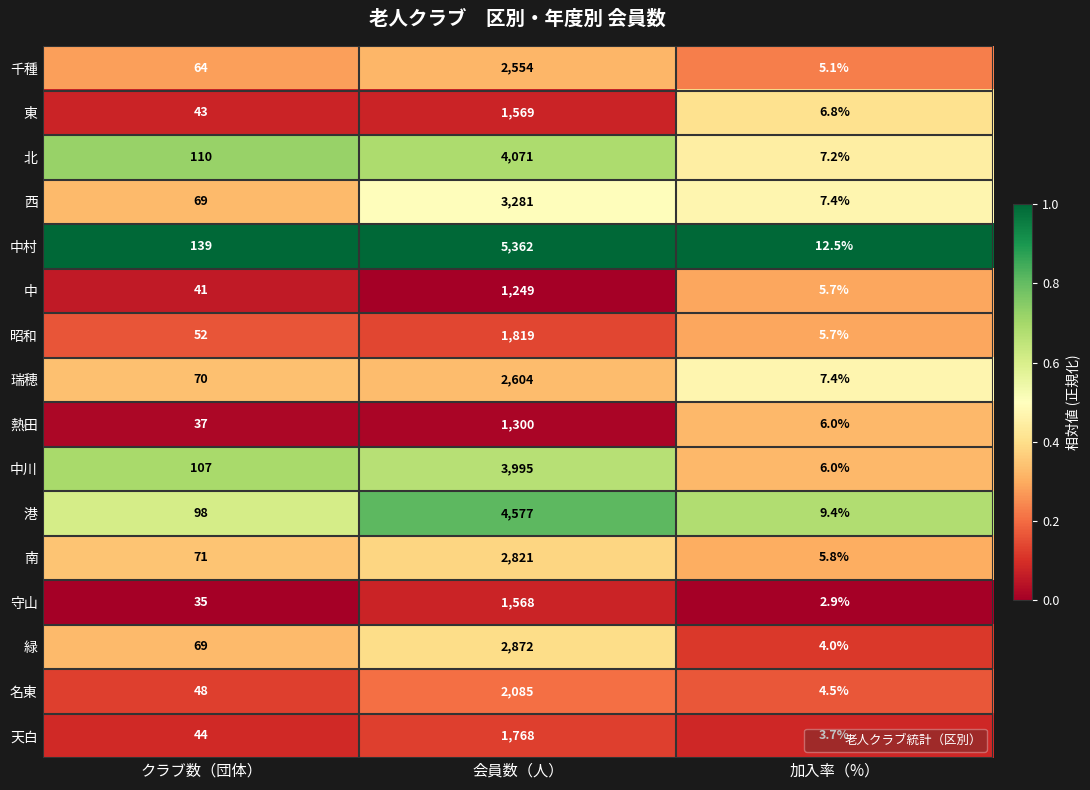

Between 会員数（人） and 加入率（%）, which series saw the biggest shift?

中村